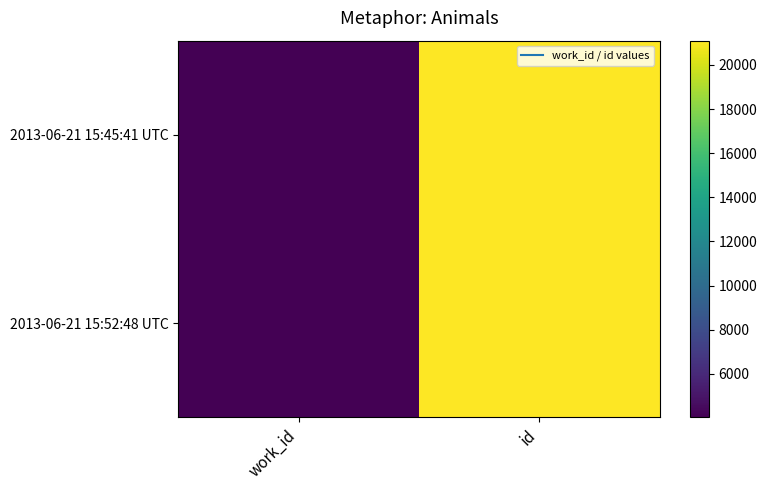

Reading left to right, extract all data points from this chart.

2013-06-21 15:45:41 UTC: work_id=4040	id=21093
2013-06-21 15:52:48 UTC: work_id=4040	id=21096